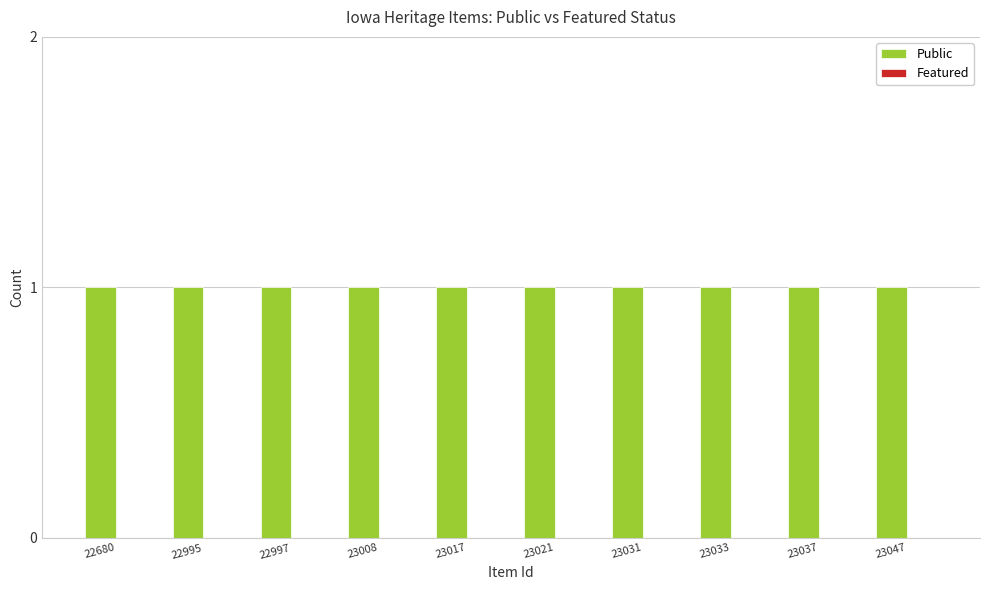

What is the maximum value shown in the chart?

1